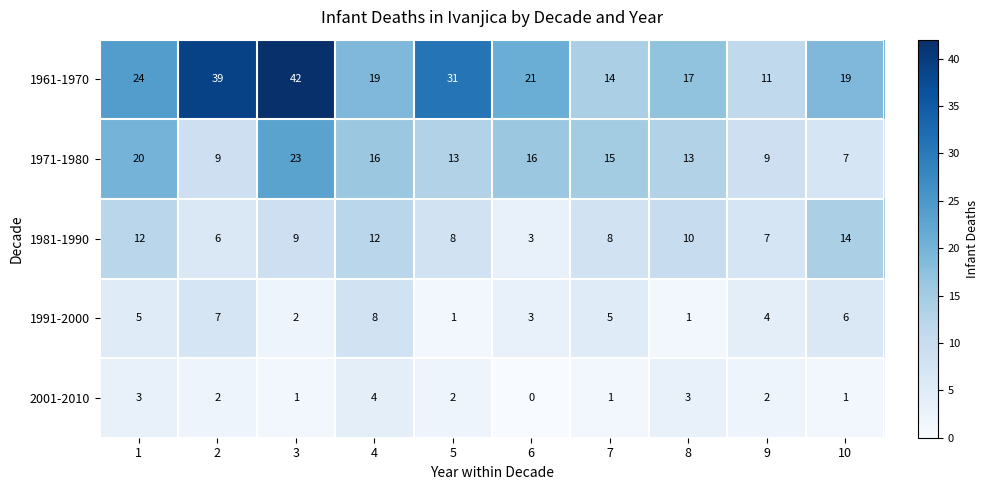

Rank the series at 2 from lowest to highest value.

2001-2010, 1981-1990, 1991-2000, 1971-1980, 1961-1970